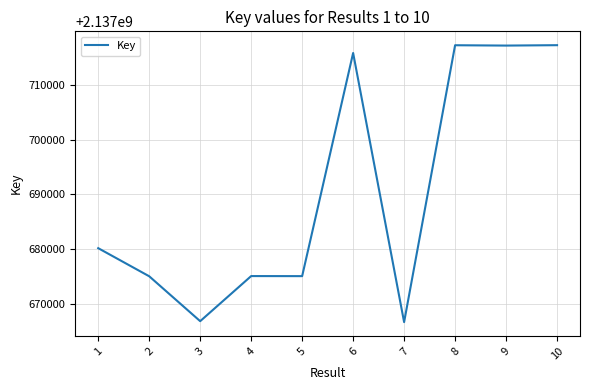

Between 8 and 1, which is larger?

8